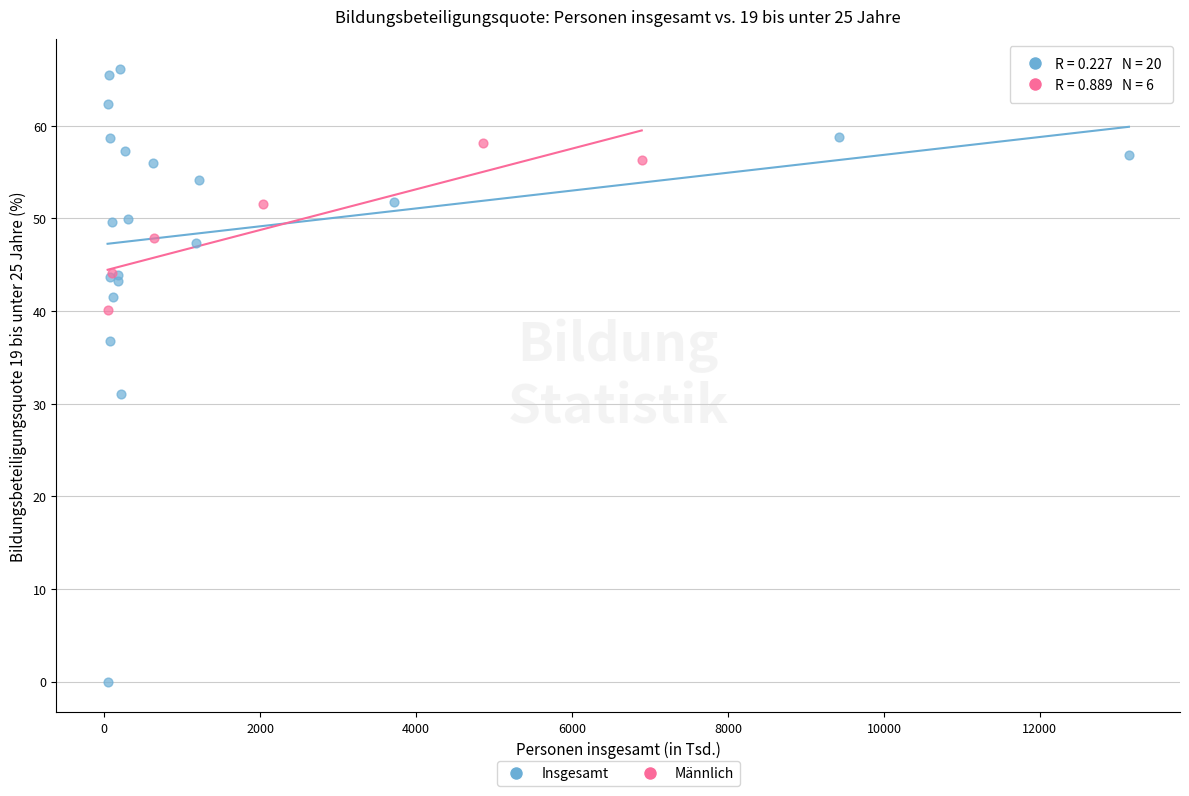

Which series has the widest spread of Y values?

Insgesamt